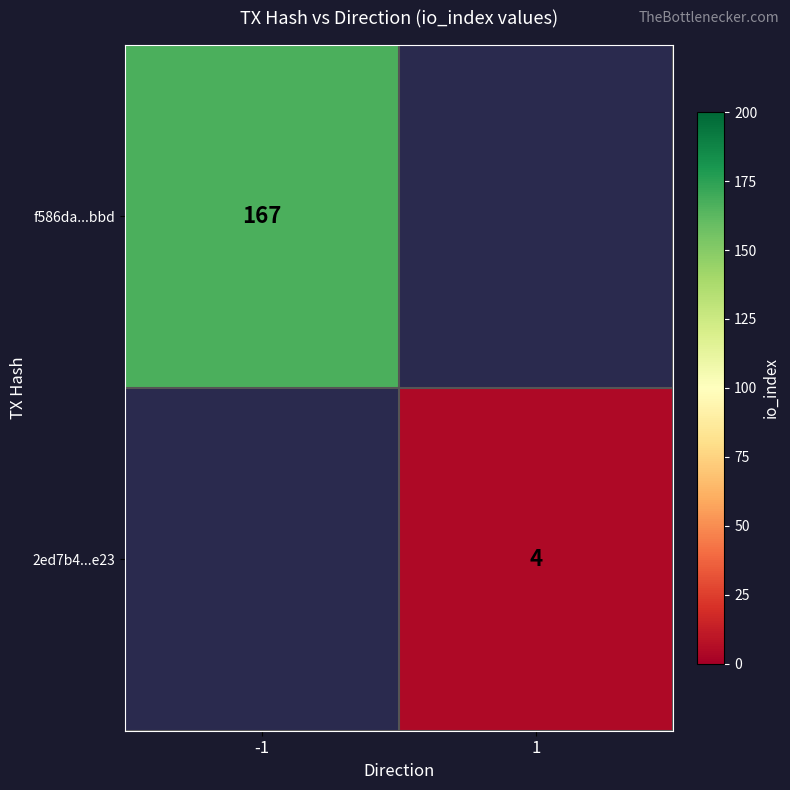

How many distinct data groups are displayed?

2